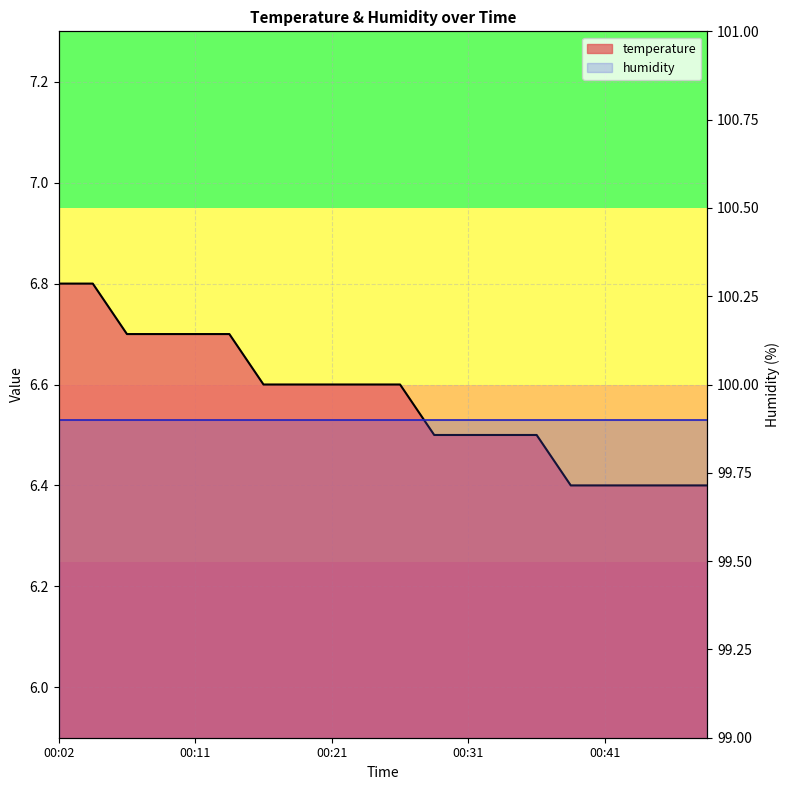

What is the difference between the maximum and second lowest values?

0.4